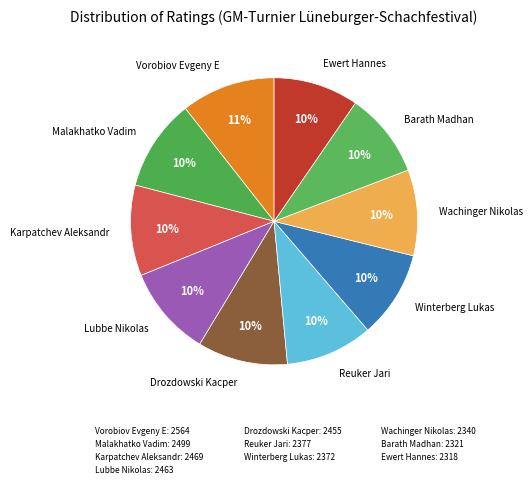

True or false: Barath Madhan accounts for 1% of the total.

False